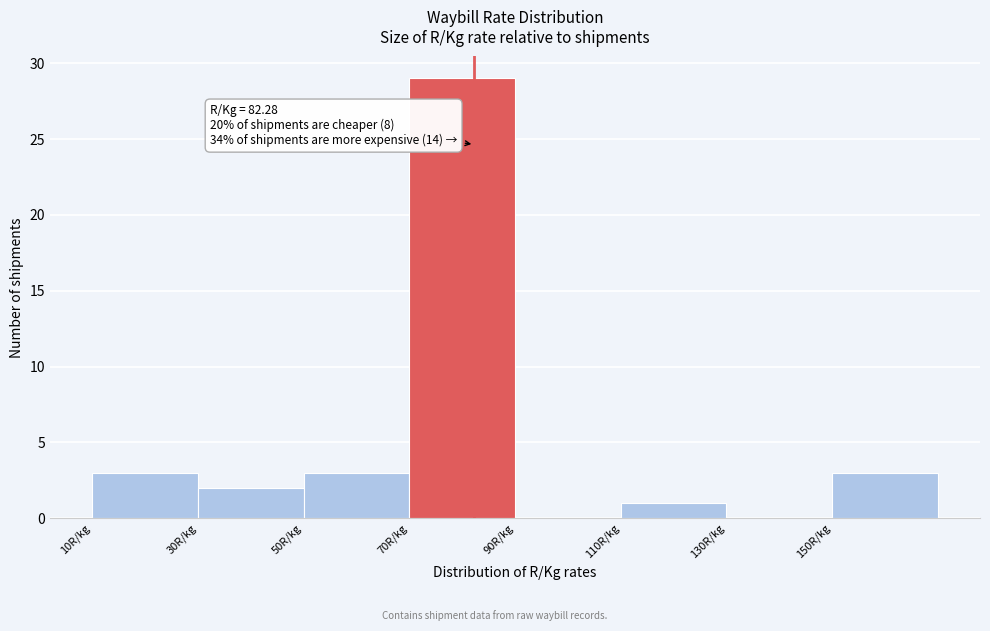

Which range on the x-axis has the tallest bar?

70 to 90